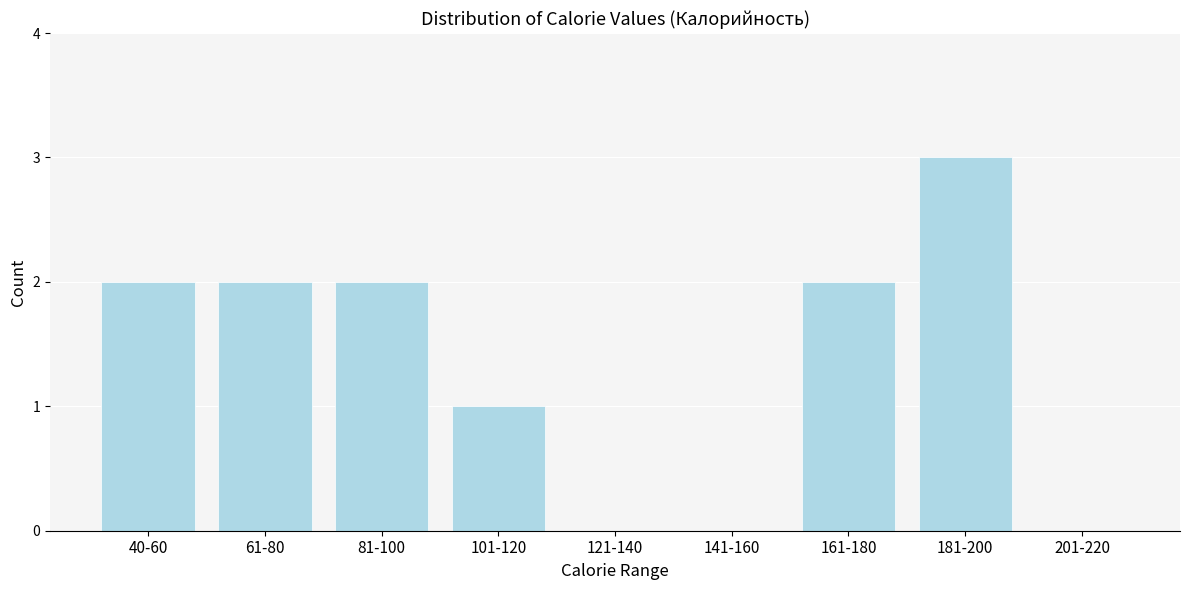

Reading left to right, list all the values displayed in this chart.

40-60=2	61-80=2	81-100=2	101-120=1	121-140=0	141-160=0	161-180=2	181-200=3	201-220=0